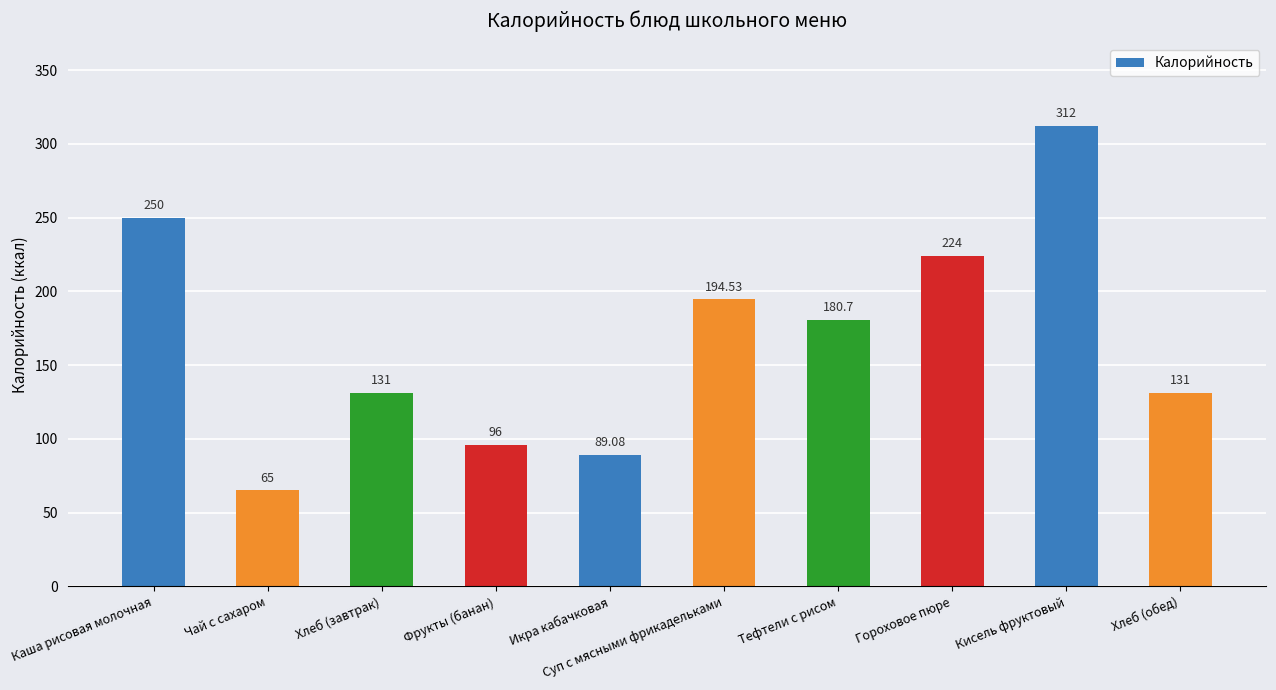

What is the difference between the second highest and minimum values?

185.0